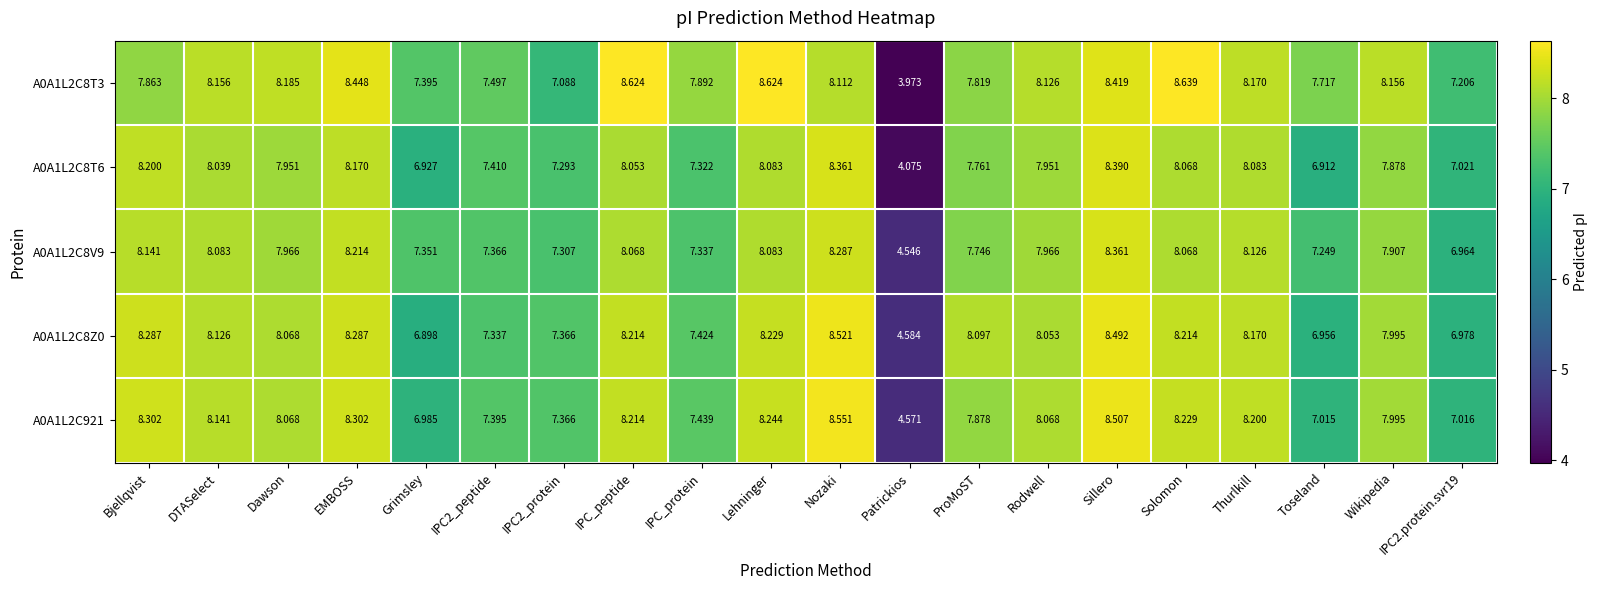

Which category has the lowest value across all series?

Patrickios